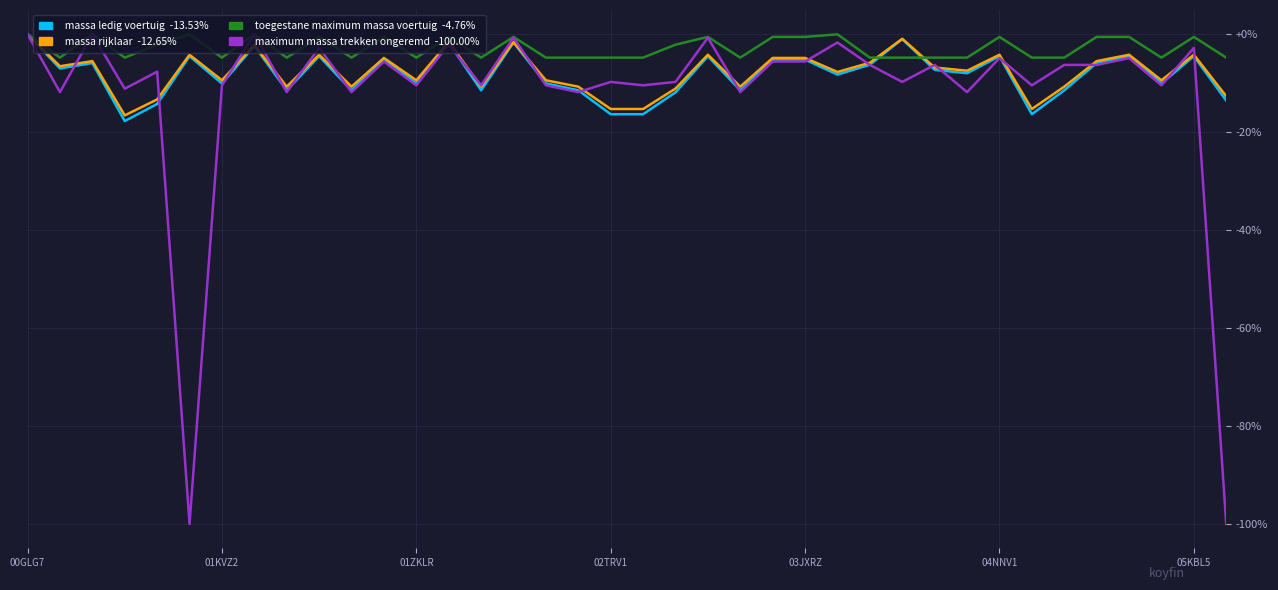

What is the smallest value displayed?

-100.0